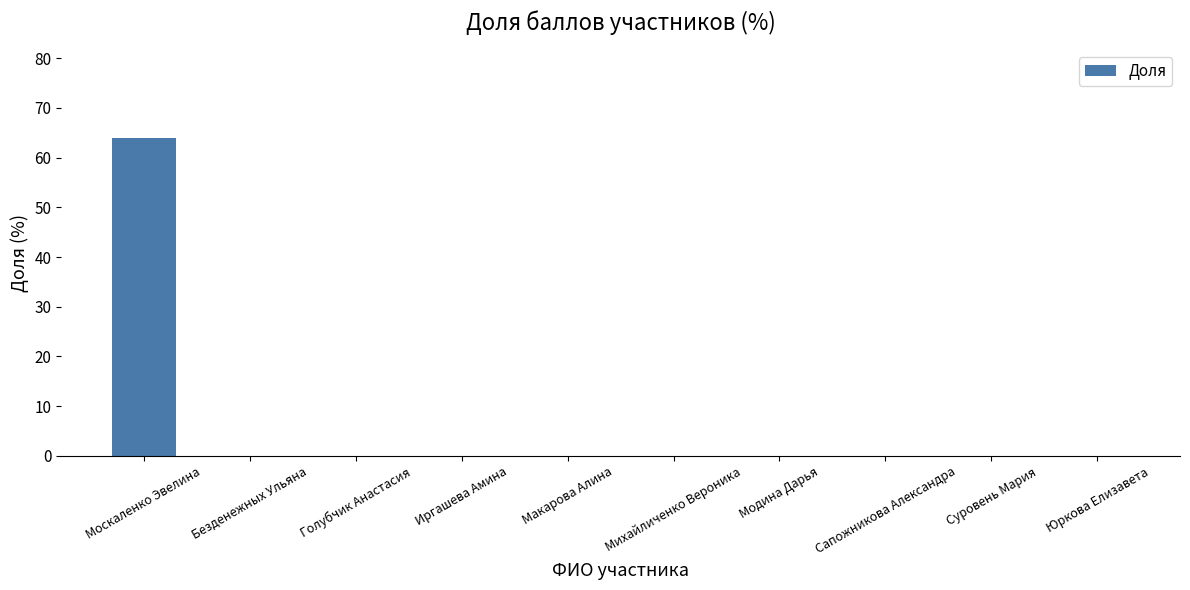

Which category has the highest value across all series?

Москаленко Эвелина